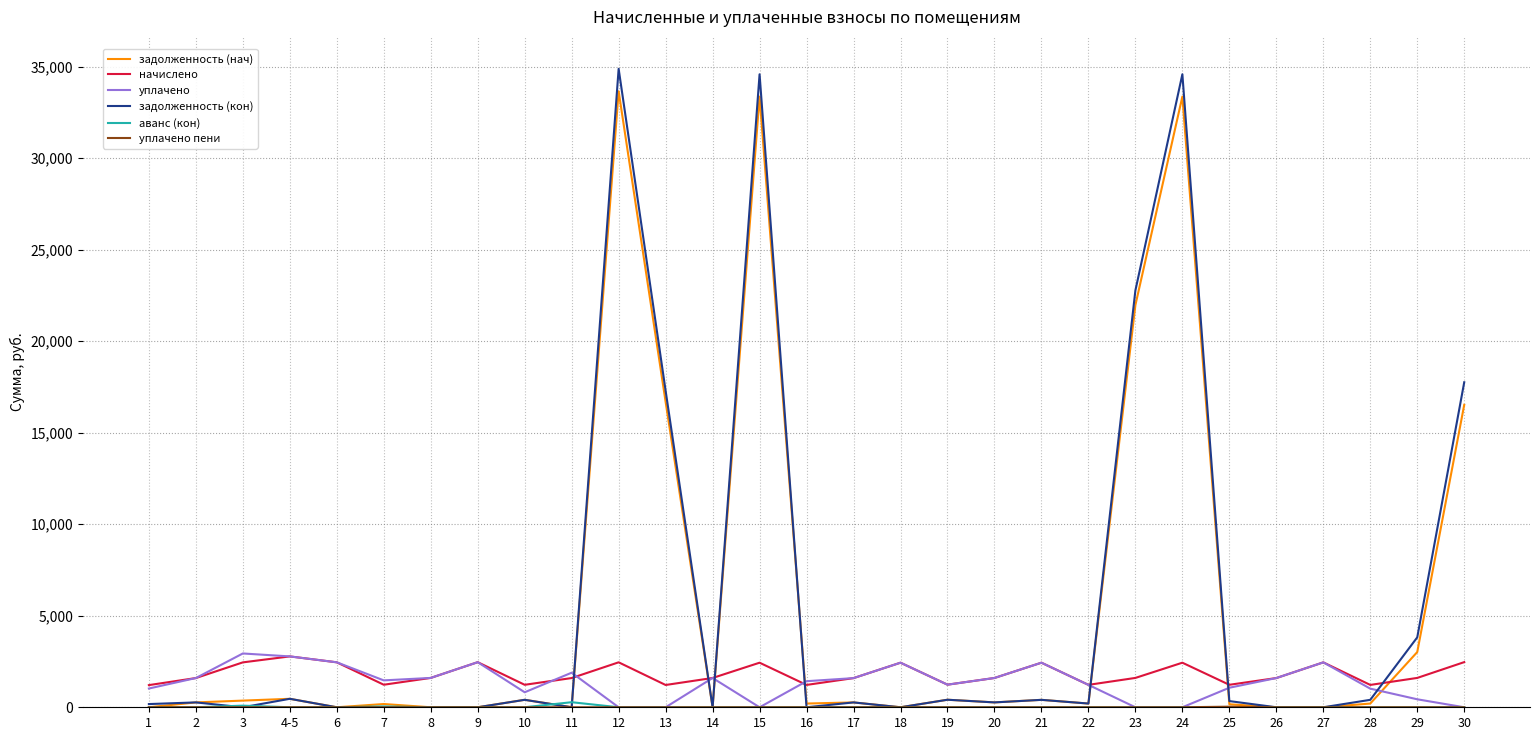

What is the maximum value shown in the chart?

34887.6